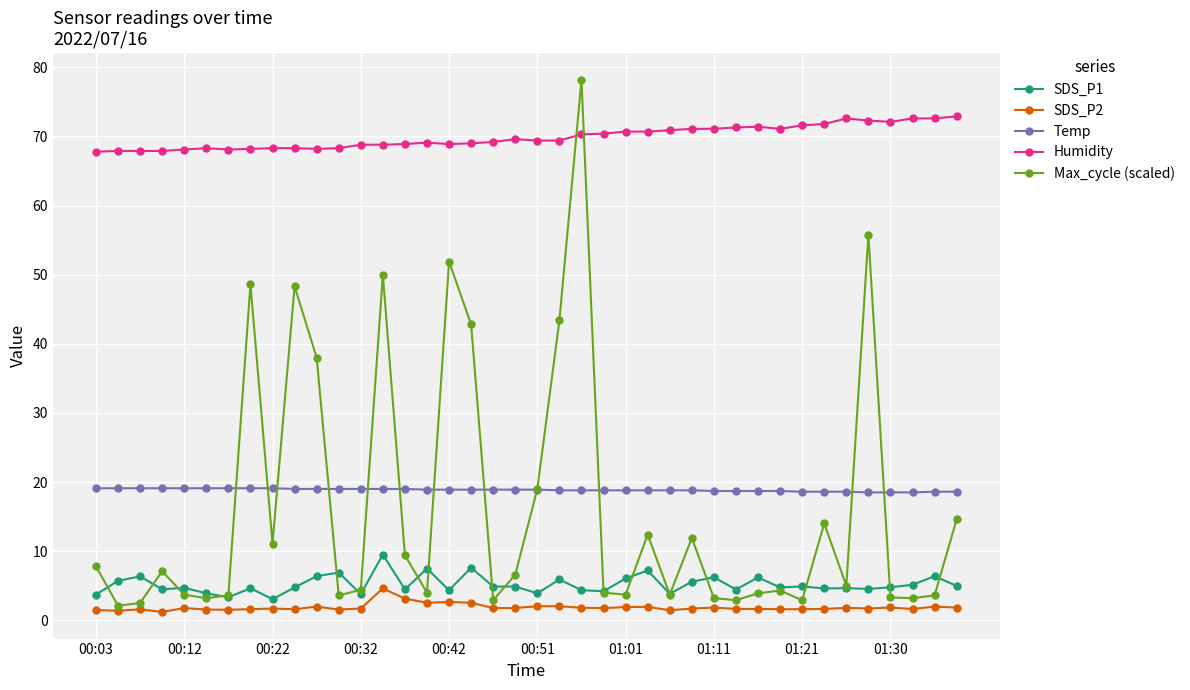

What is the maximum value shown in the chart?

78.2